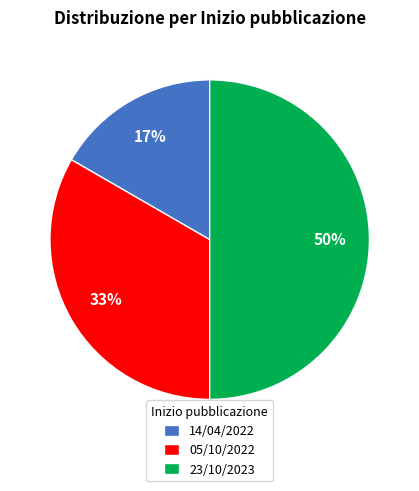

Rank the categories by value from highest to lowest.

23/10/2023, 05/10/2022, 14/04/2022